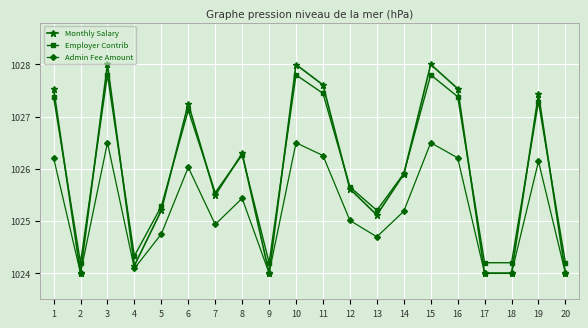

Is the value of Monthly Salary at 17 greater than the value of Admin Fee Amount at 16?

No